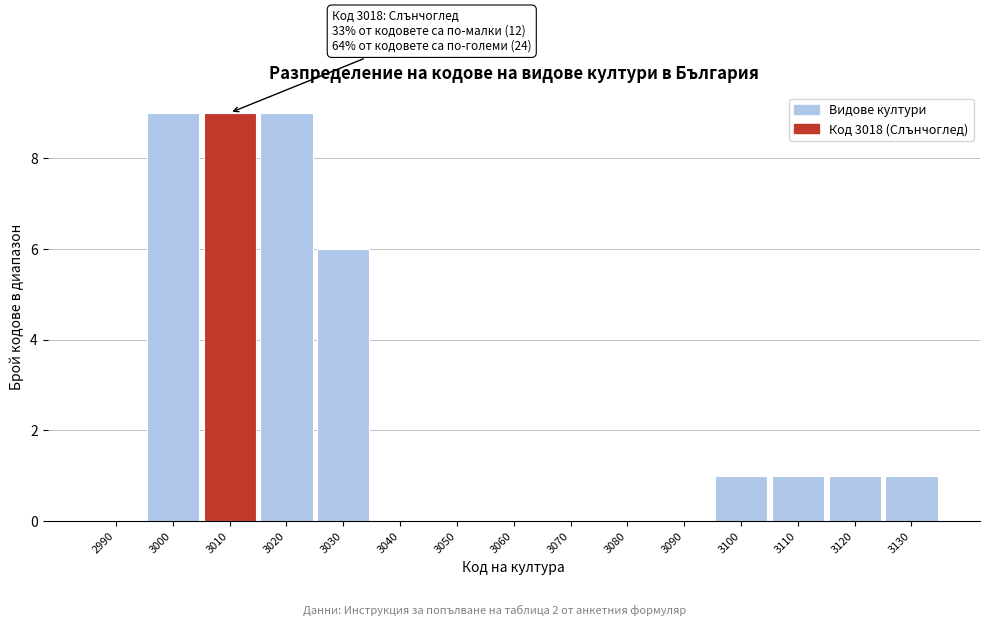

Reading left to right, extract all data points from this chart.

2990=0	3000=9	3010=9	3020=9	3030=6	3040=0	3050=0	3060=0	3070=0	3080=0	3090=0	3100=1	3110=1	3120=1	3130=1